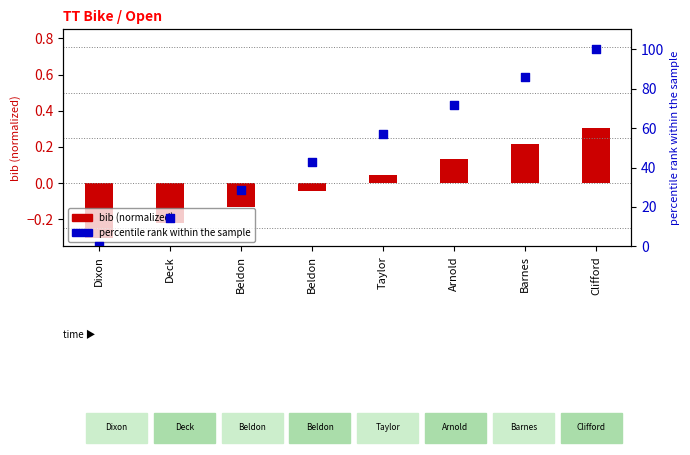

Which series has the largest total across all categories?

percentile rank within the sample